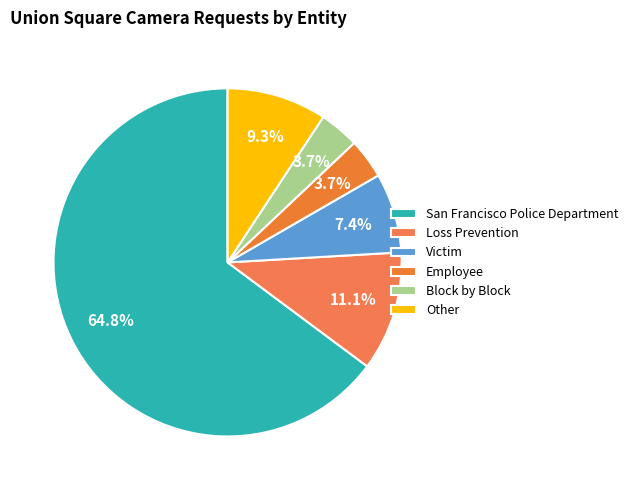

What percentage is the Victim slice, to the nearest percent?

7%